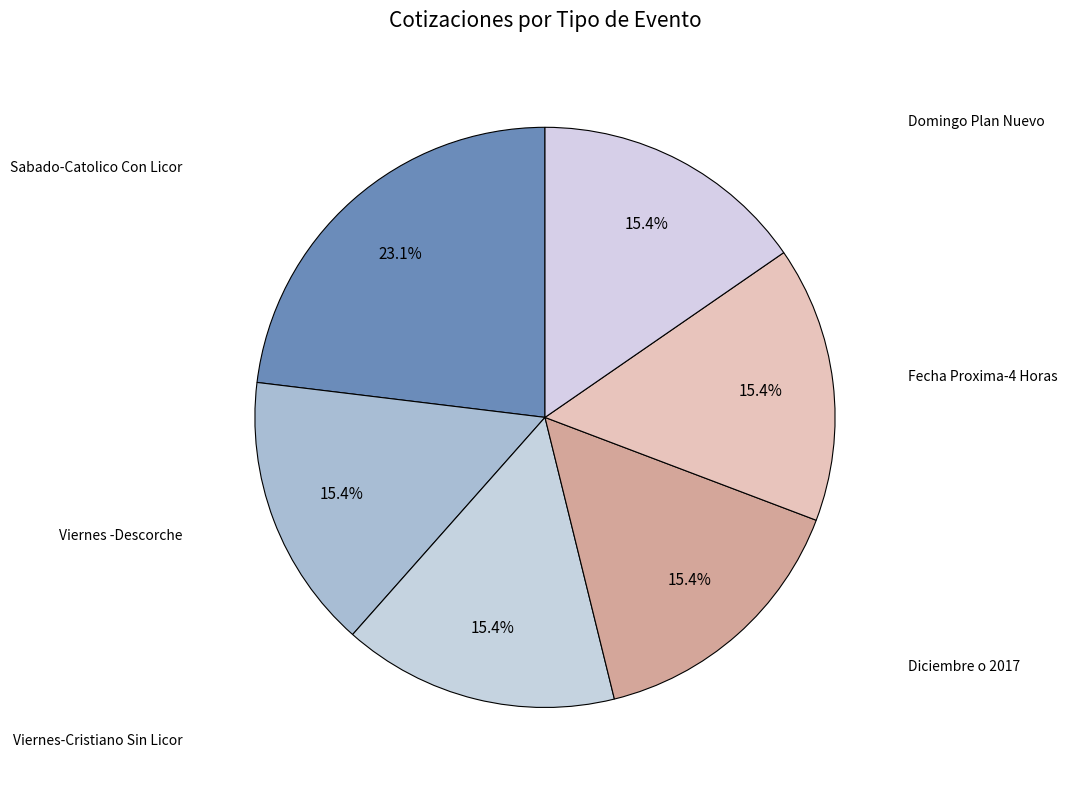

Count the number of slices in the pie.

6